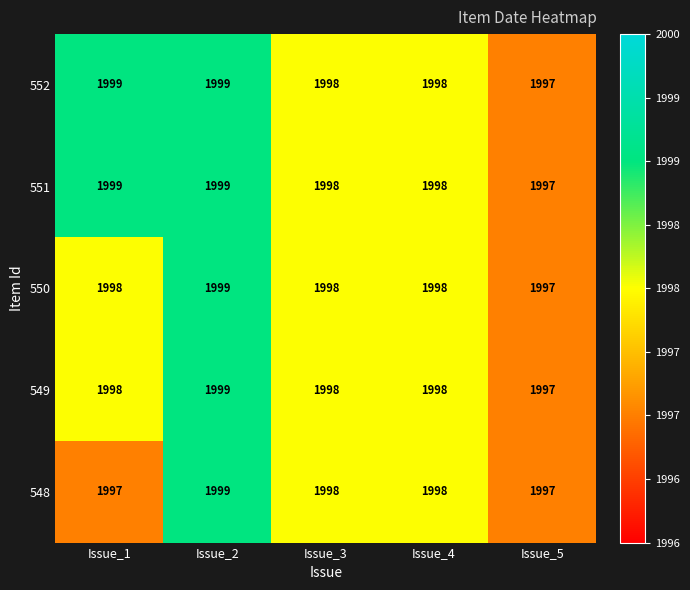

How many categories are shown in the chart?

5